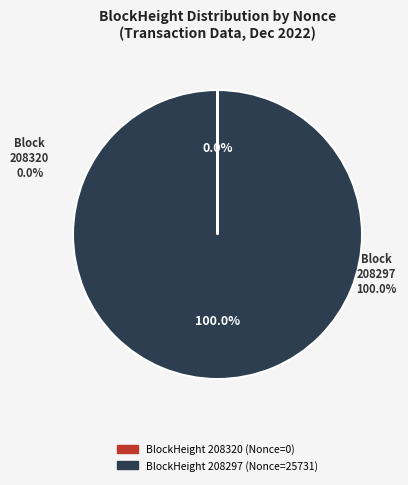

What percentage is the 208297 slice, to the nearest percent?

100%